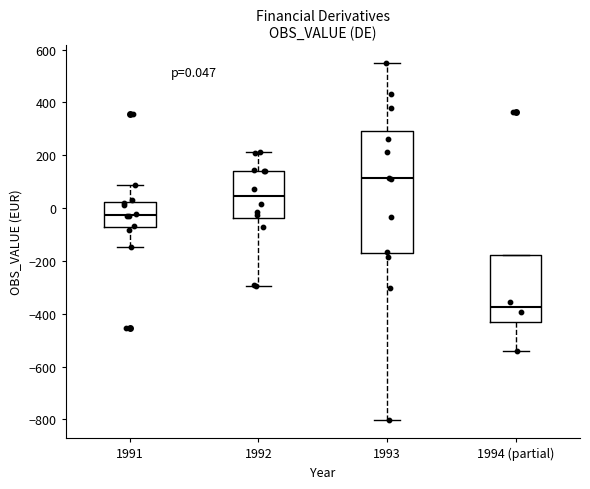

Which box has the highest median line?

1993